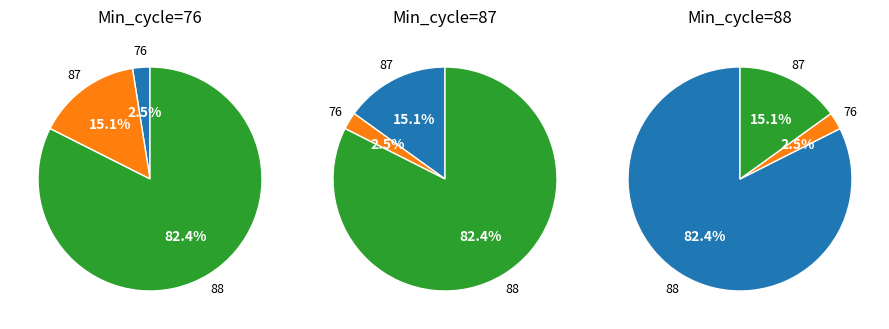

Which slice is the smallest?

76